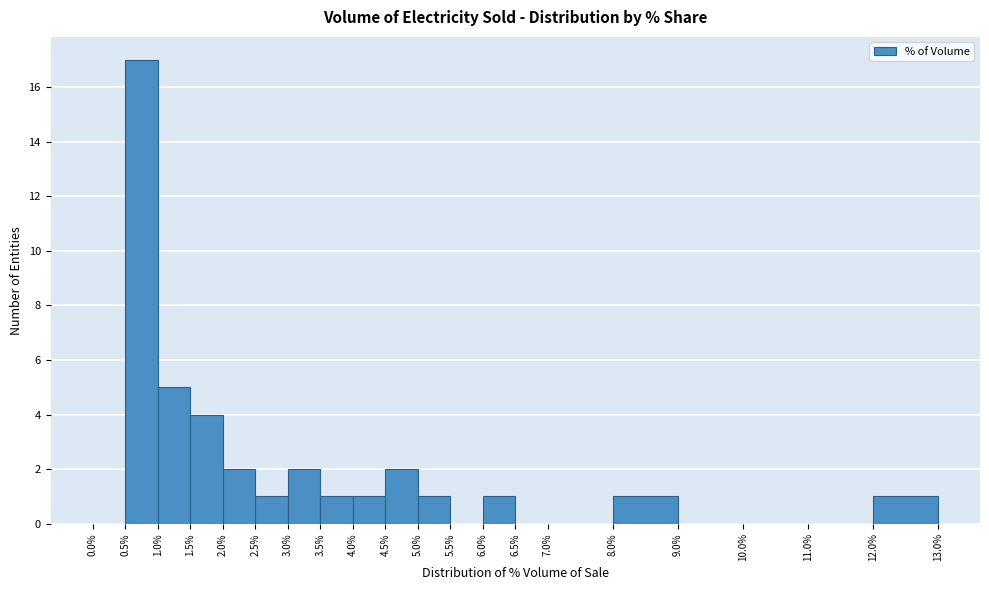

Which range on the x-axis has the tallest bar?

0.5% to 1.0%